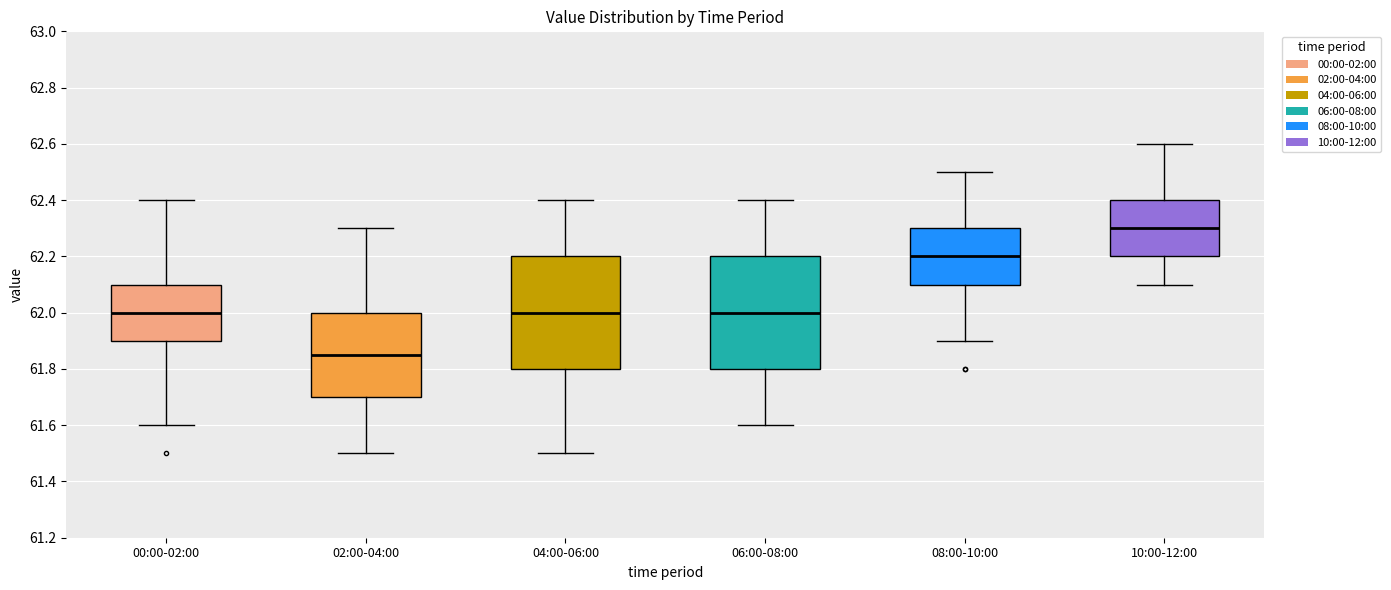

Which box has the lowest median line?

02:00-04:00